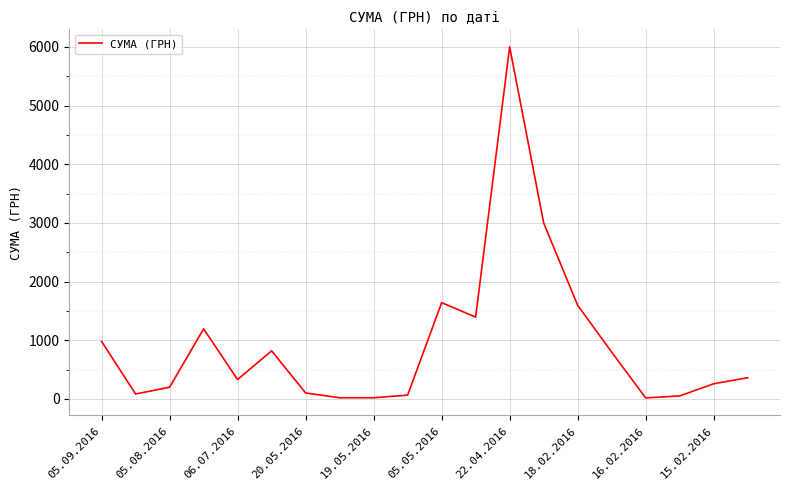

What is the difference between the maximum and minimum values?

5982.9